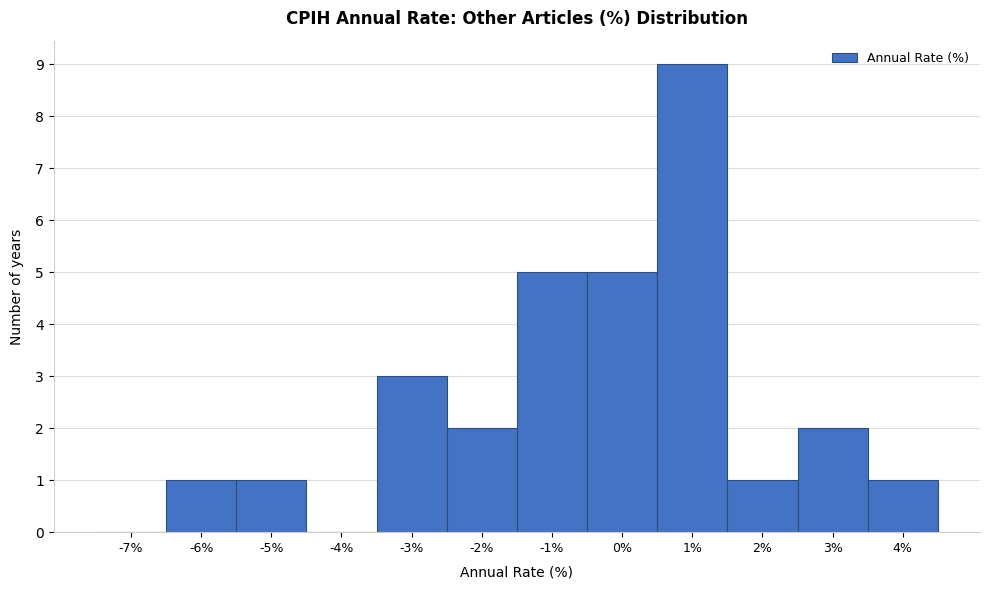

What is the height of the bar covering 3.5 to 4.5 on the x-axis? The values are not printed on the chart, so give them approximately, as read against the axis.

1